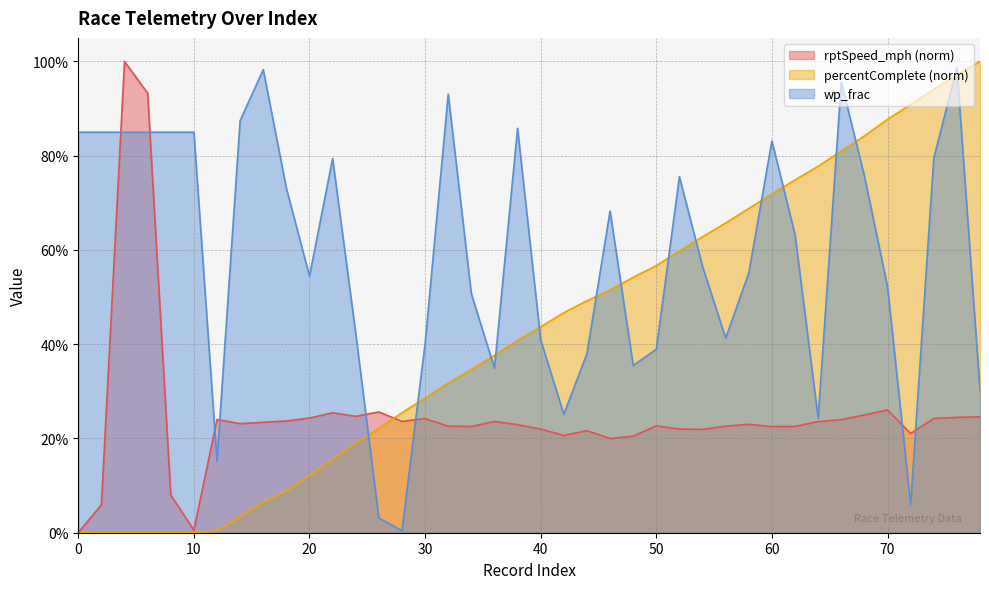

How many times do wp_frac and percentComplete cross each other?

15